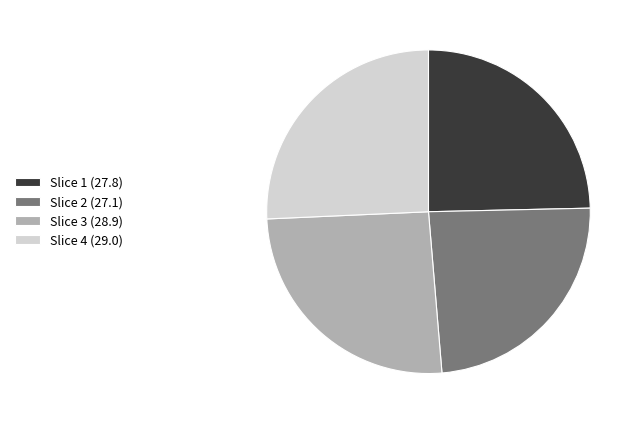

What is the ratio of the value at Slice 2 (27.1) to the value at Slice 3 (28.9)?

0.9